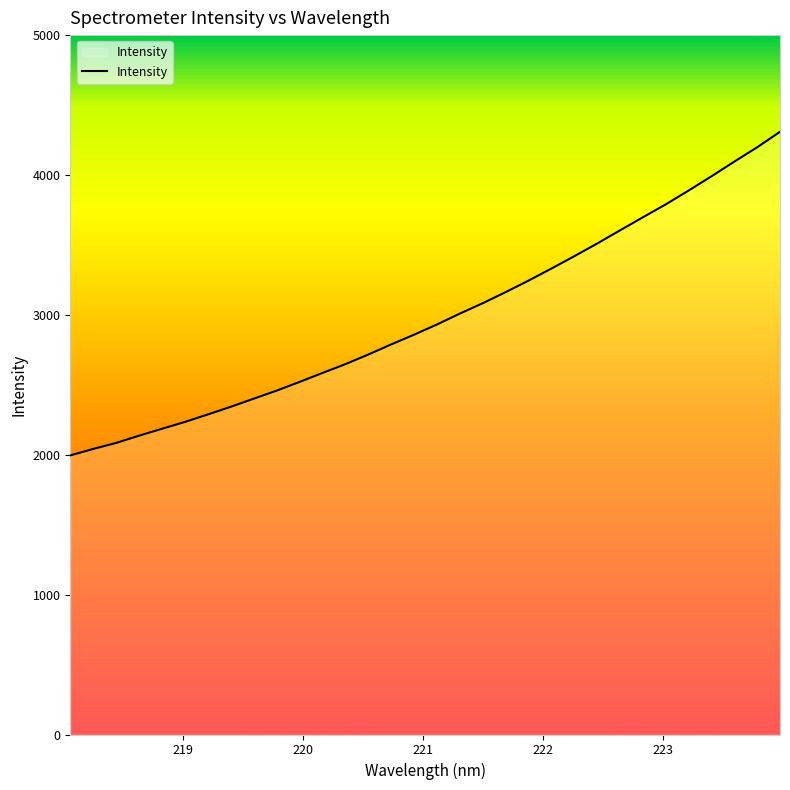

What is the greatest value displayed?

4308.7